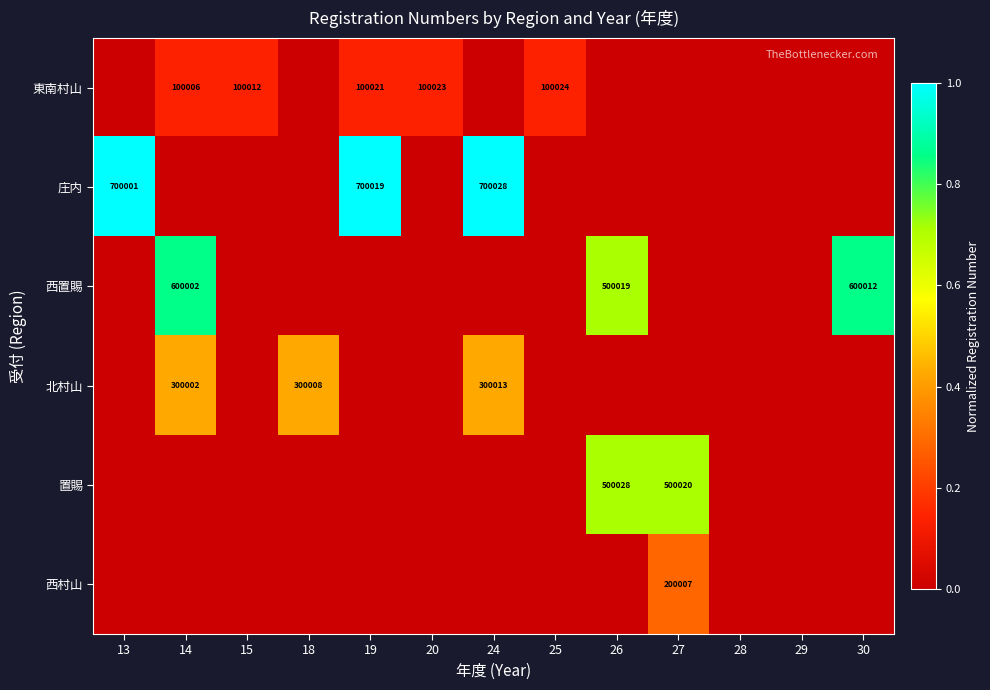

True or false: 庄内 has a value of 700019 at 19.

True